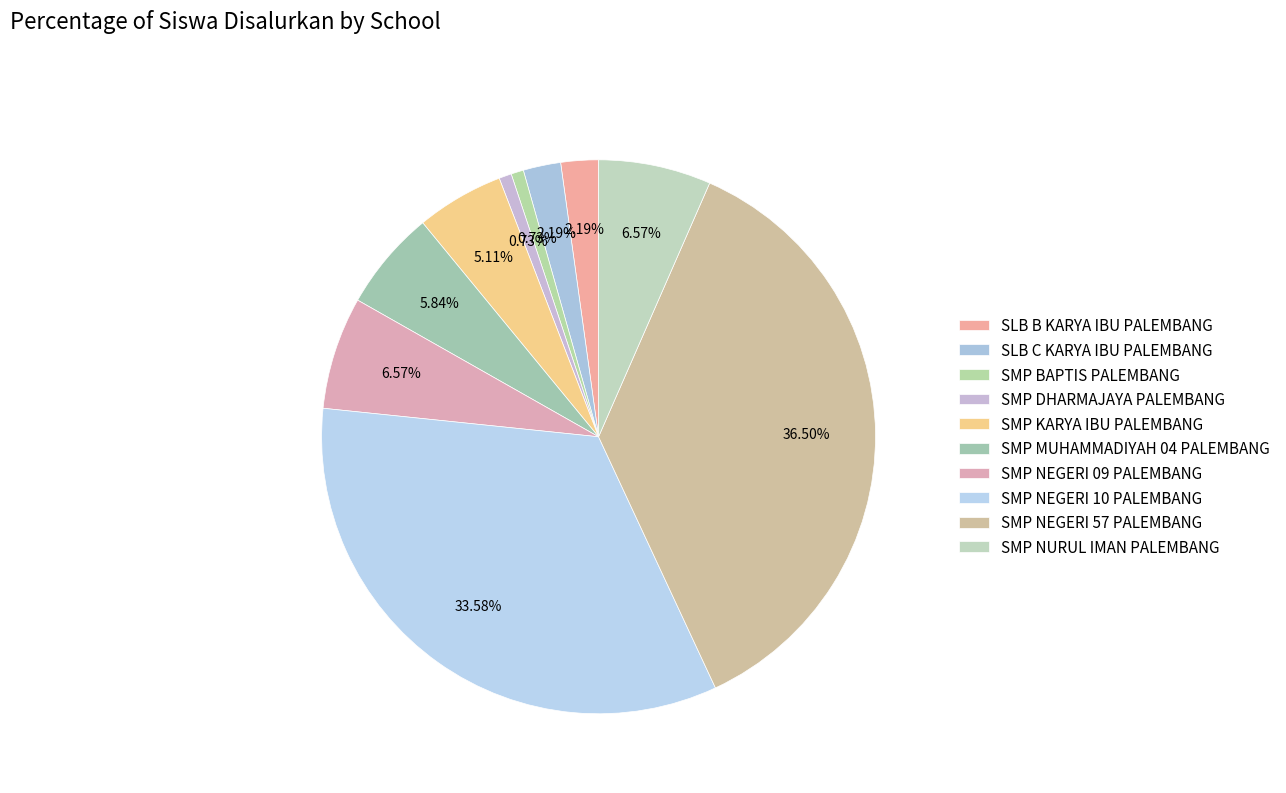

What is the change in value from SLB B KARYA IBU PALEMBANG to SMP BAPTIS PALEMBANG?

-2